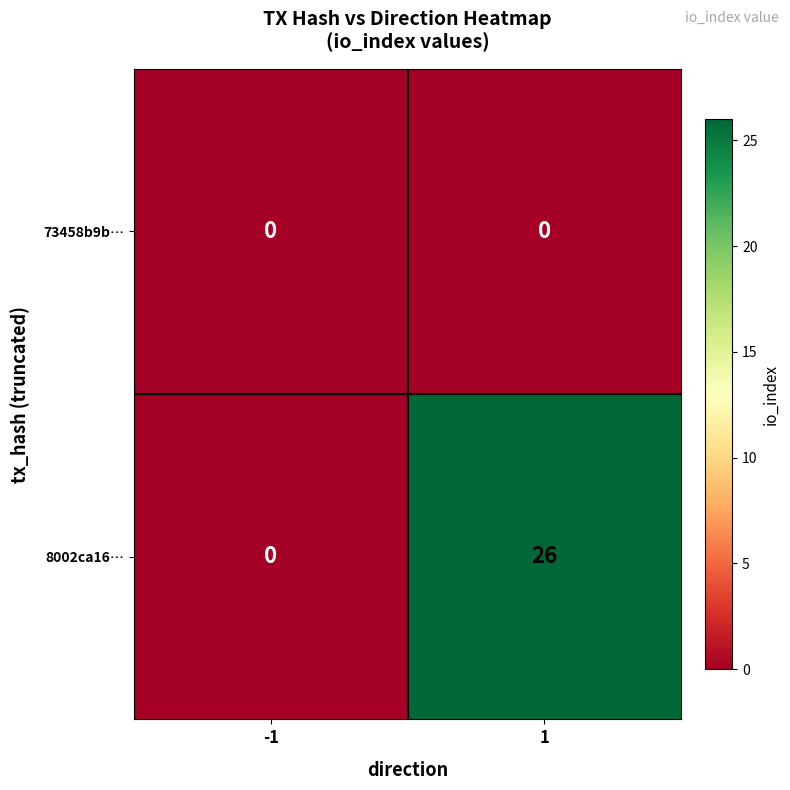

Reading right to left, what are all the values shown in this chart?

73458b9b…: 0	0
8002ca16…: 26	0